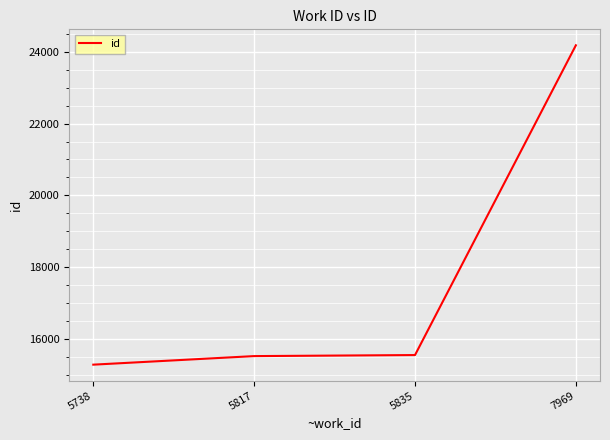

What is the change in value from 5817 to 5835?

+29